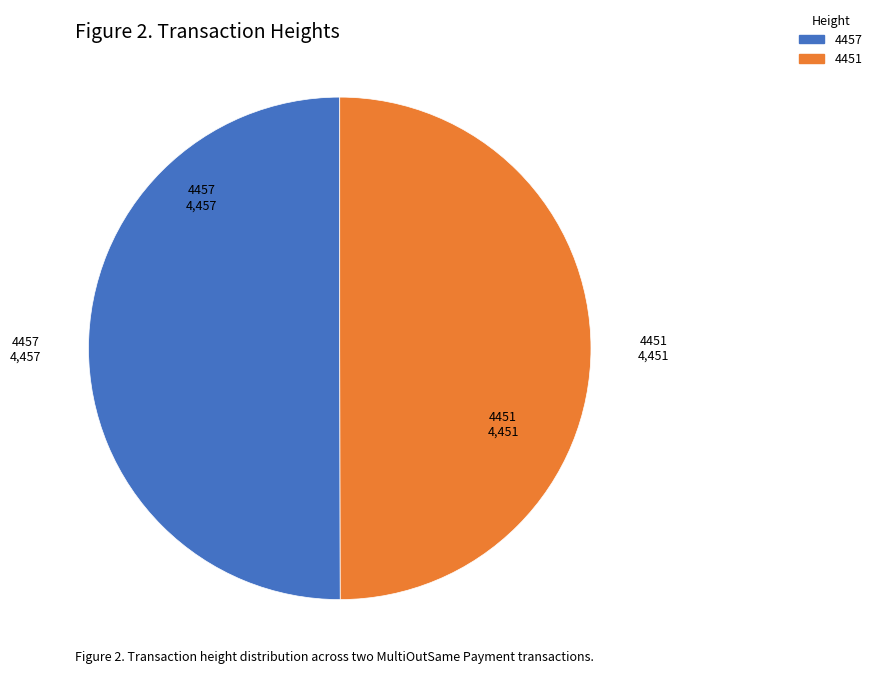

What is the ratio of the value at 4457 to the value at 4451?

1.0